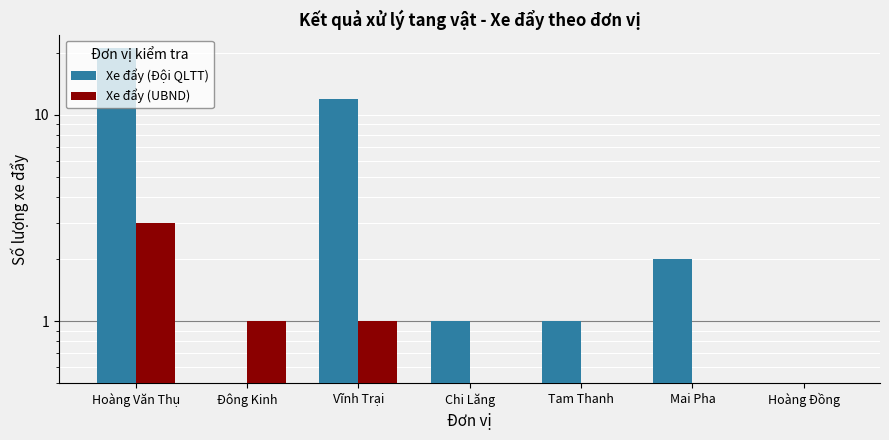

What is the maximum value shown in the chart?

21